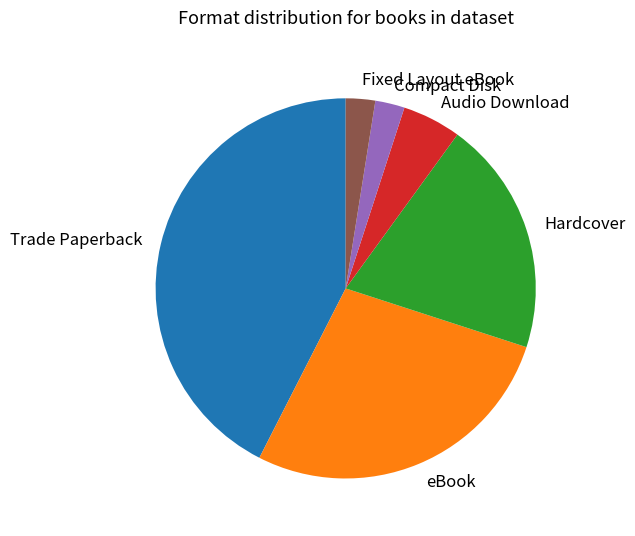

Between Hardcover and Trade Paperback, which is larger?

Trade Paperback